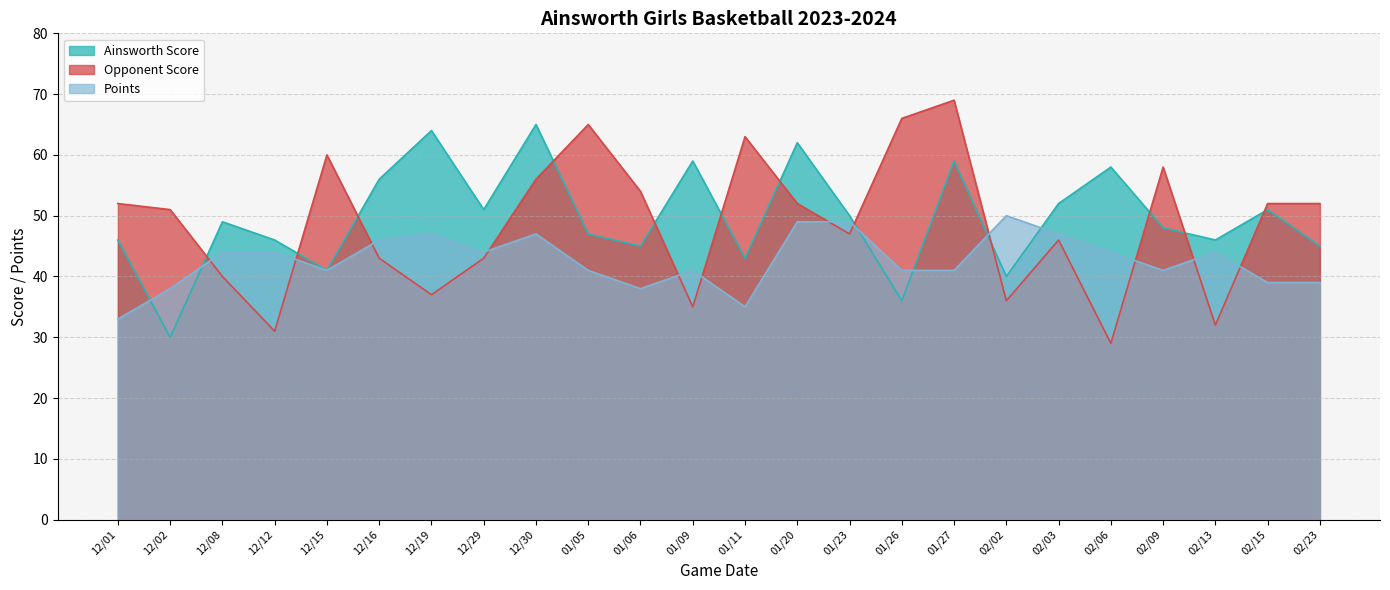

Rank the categories by Opponent Score value from lowest to highest.

02/06, 12/12, 02/13, 01/09, 02/02, 12/19, 12/08, 12/16, 12/29, 02/03, 01/23, 12/02, 12/01, 01/20, 02/15, 02/23, 01/06, 12/30, 02/09, 12/15, 01/11, 01/05, 01/26, 01/27